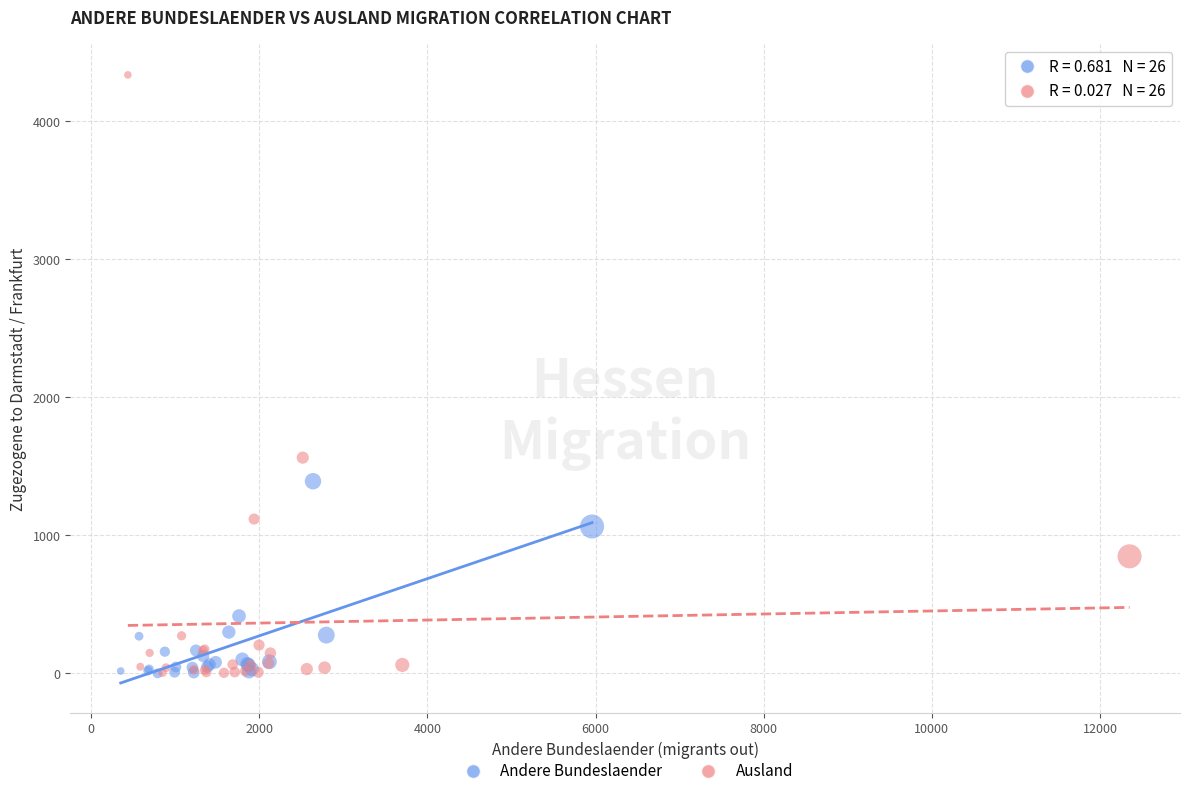

Which series contains the highest Y value?

Ausland